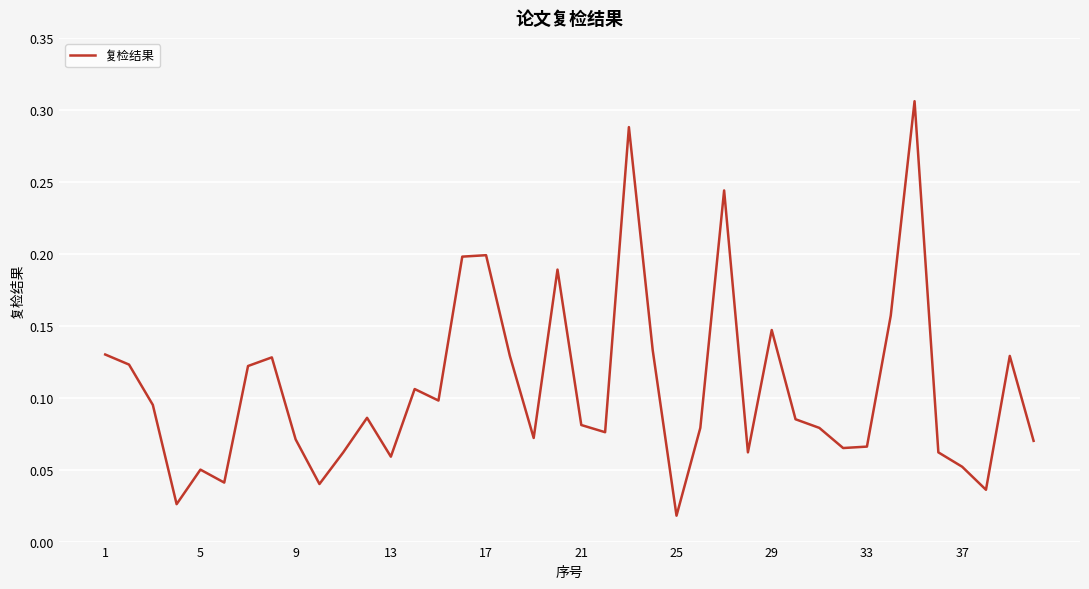

Reading left to right, extract all data points from this chart.

0.1	0.1	0.1	0.0	0.1	0.0	0.1	0.1	0.1	0.0	0.1	0.1	0.1	0.1	0.1	0.2	0.2	0.1	0.1	0.2	0.1	0.1	0.3	0.1	0.0	0.1	0.2	0.1	0.1	0.1	0.1	0.1	0.1	0.2	0.3	0.1	0.1	0.0	0.1	0.1